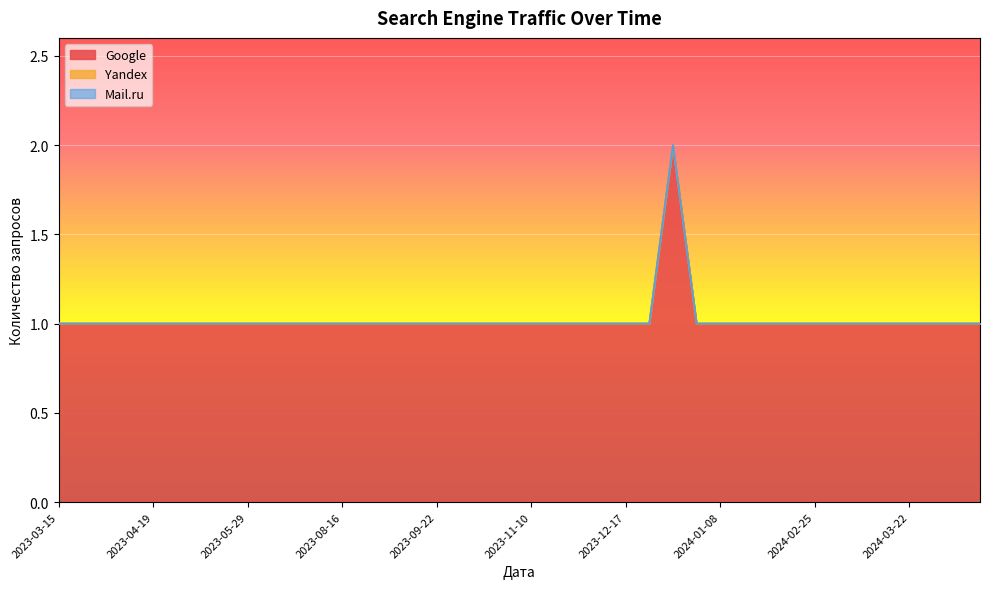

How many categories are shown in the chart?

40